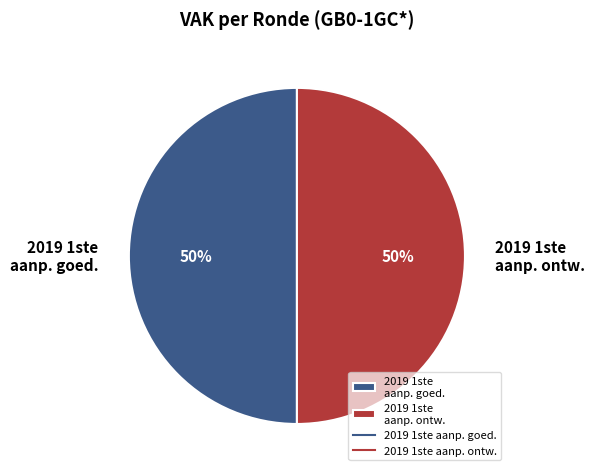

To the nearest percent, what is the average slice percentage?

50%